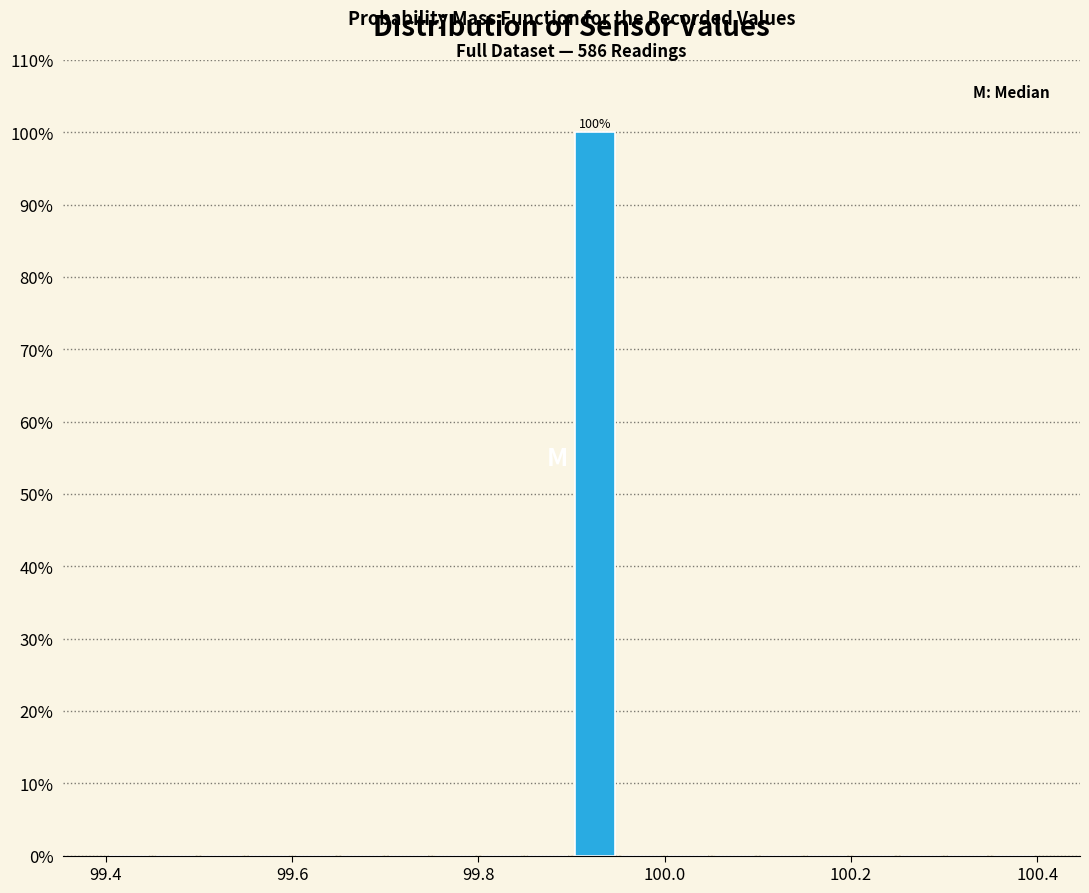

Around what value on the x-axis is the tallest bar? Give the approximate position of its centre, as read against the axis.

99.92